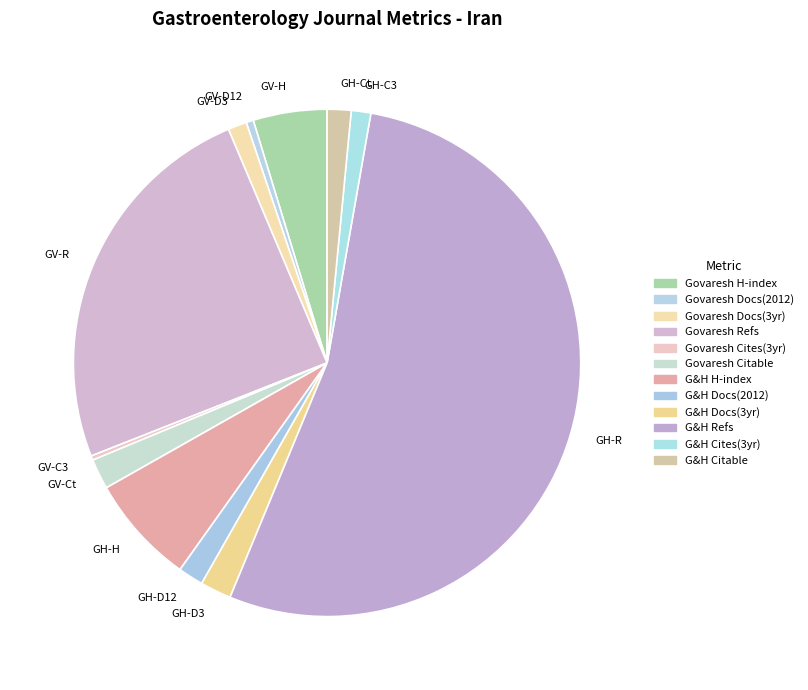

Do GV-R and GV-D12 together represent more than half of the pie?

No